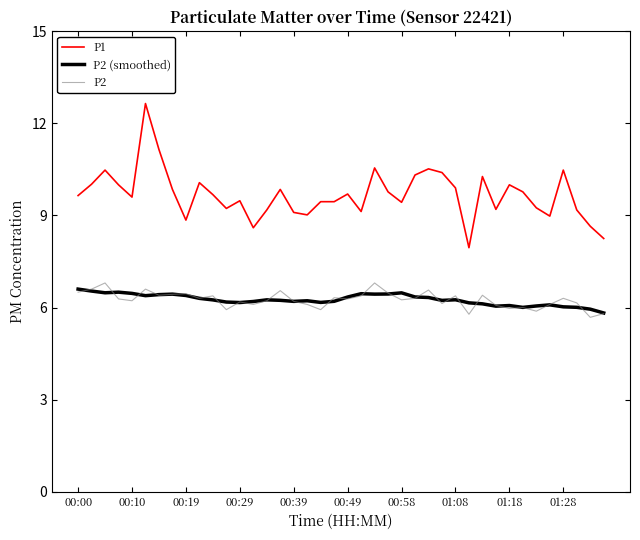

Which series has the largest total across all categories?

P1